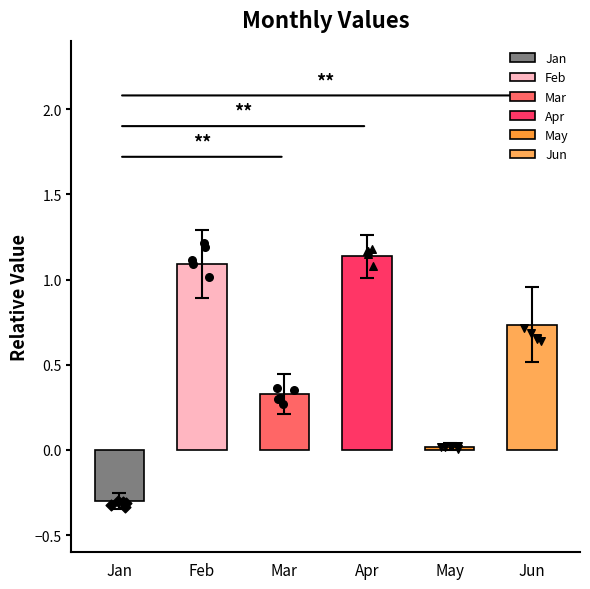

Which series reaches the maximum Y coordinate?

Feb